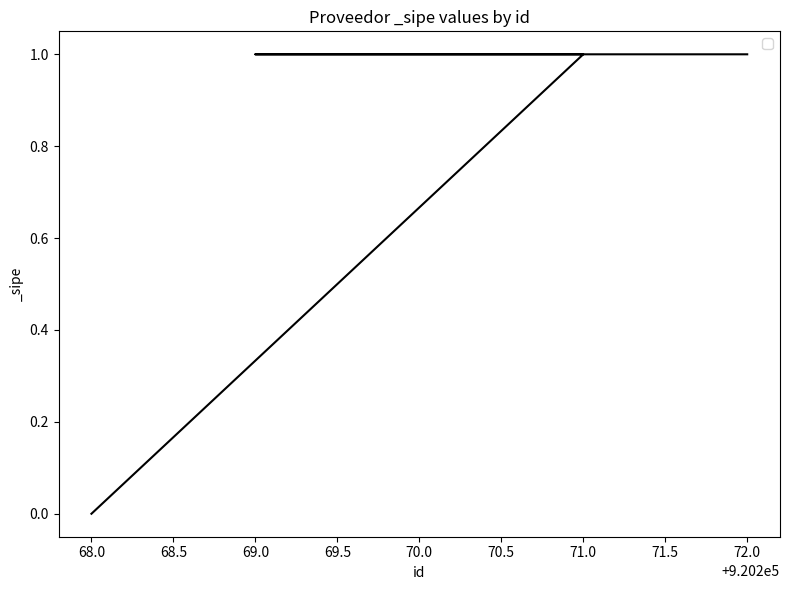

Rank the categories by value from highest to lowest.

72.0, 69.0, 70.0, 71.0, 68.0